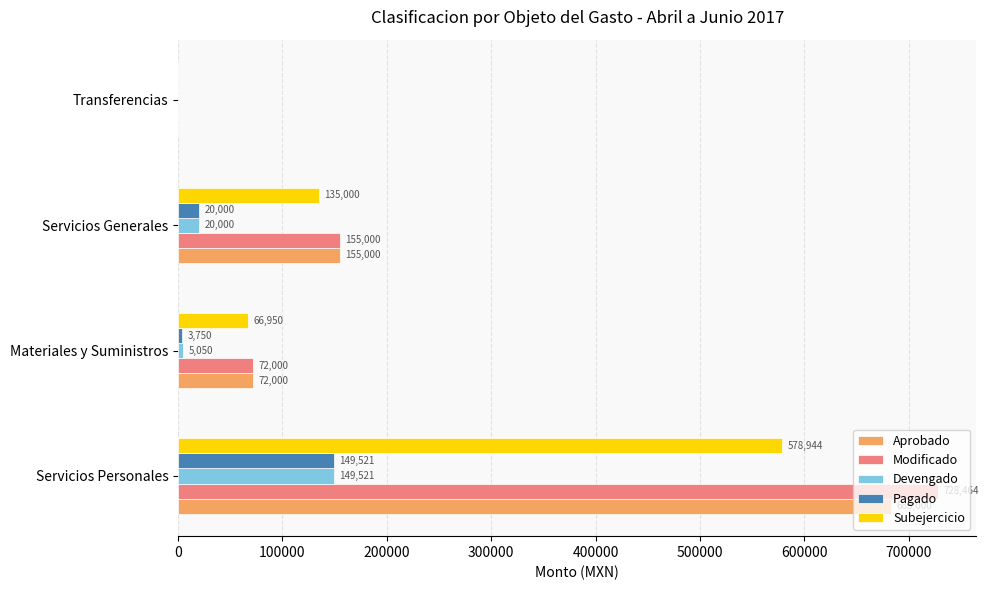

What is the maximum value for Subejercicio?

578943.6